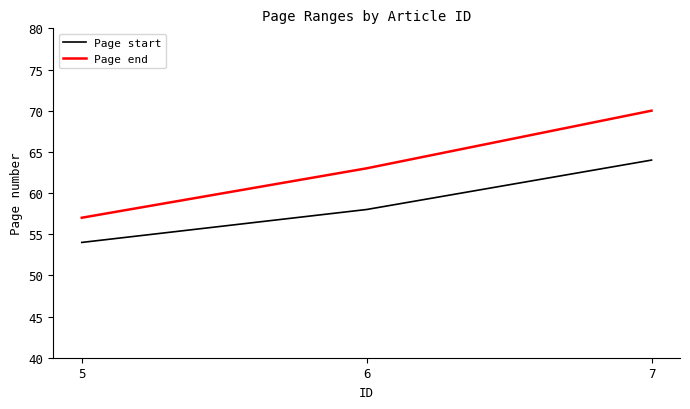

Reading right to left, transcribe all the data shown in this chart.

Page start: 64	58	54
Page end: 70	63	57